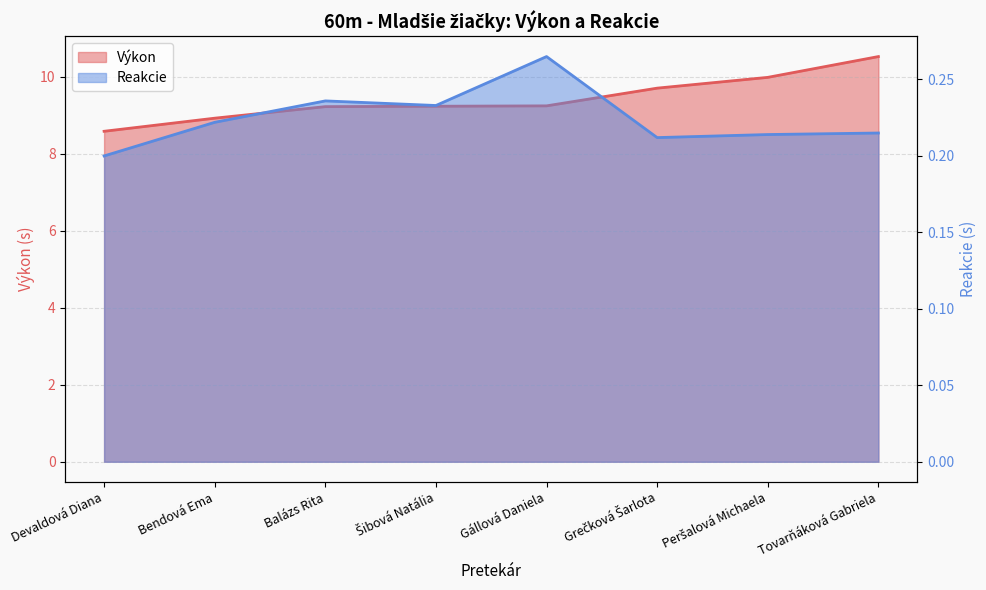

Reading left to right, list all the values displayed in this chart.

Výkon: 8.6	8.9	9.2	9.2	9.2	9.7	10.0	10.5
Reakcie: 0.2	0.2	0.2	0.2	0.3	0.2	0.2	0.2